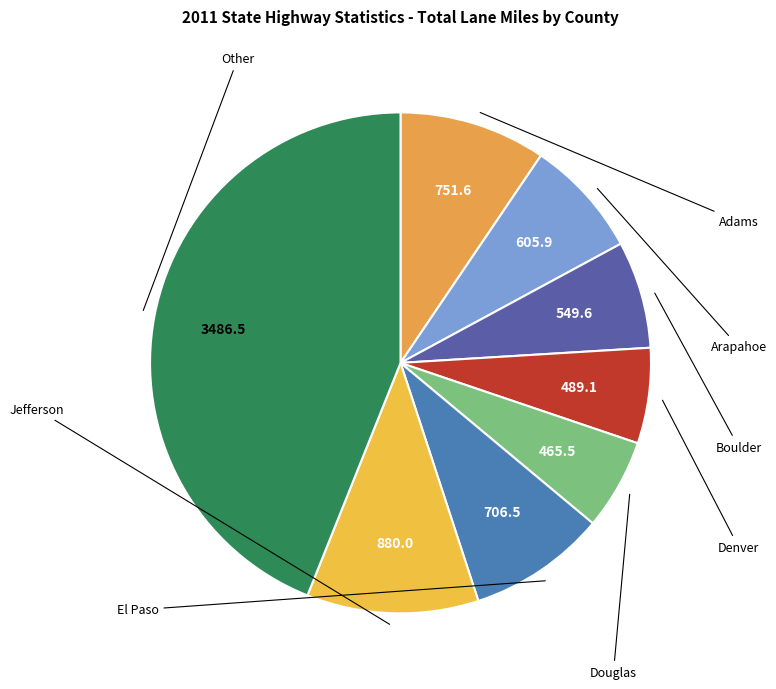

Count the number of slices in the pie.

8